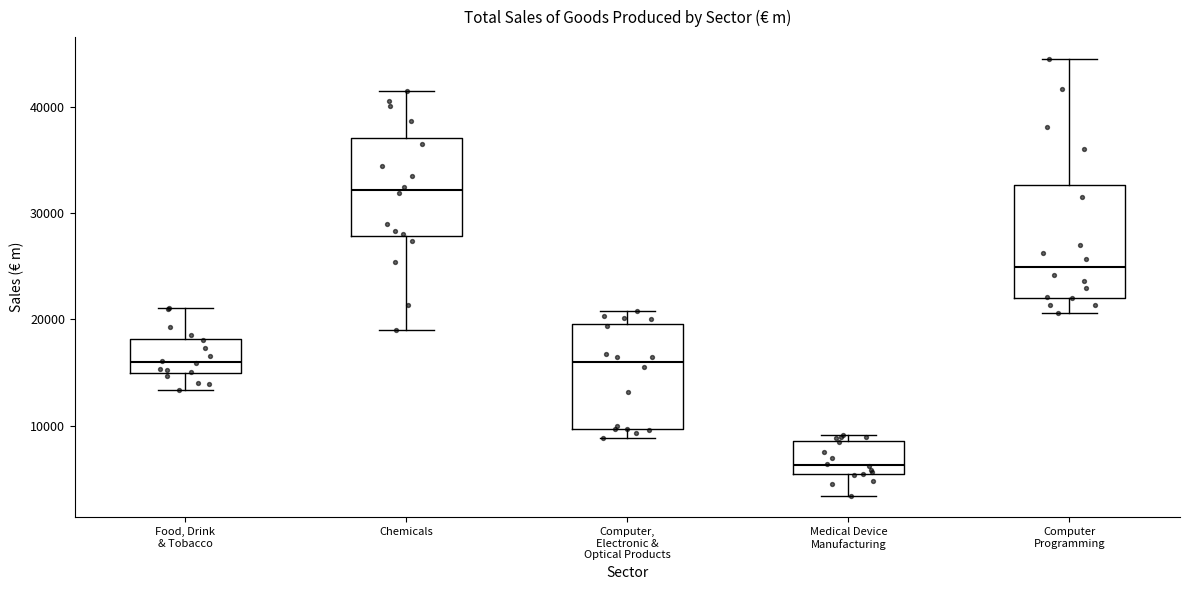

Reading left to right, transcribe this box plot: for each box, give where its median line is, the range the box spans, and where its two whiskers end, as read against the y-axis. The values are not printed on the chart, so give them approximately, as read against the axis.

Food, Drink & Tobacco: median 16000, box 15000 to 18000, whiskers 13000 to 21000
Chemicals: median 32000, box 28000 to 37000, whiskers 19000 to 41000
Computer, Electronic & Optical Products: median 16000, box 10000 to 20000, whiskers 9000 to 21000
Medical Device Manufacturing: median 6000, box 5000 to 9000, whiskers 3000 to 9000 (just above the box's upper edge)
Computer Programming: median 25000, box 22000 to 33000, whiskers 21000 to 44000